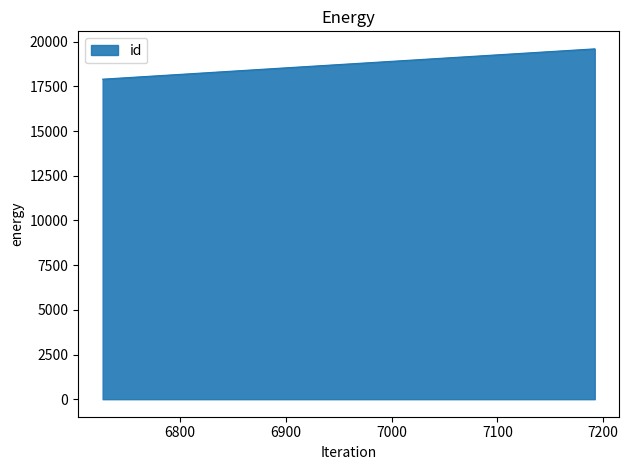

What is the smallest value displayed?

17900